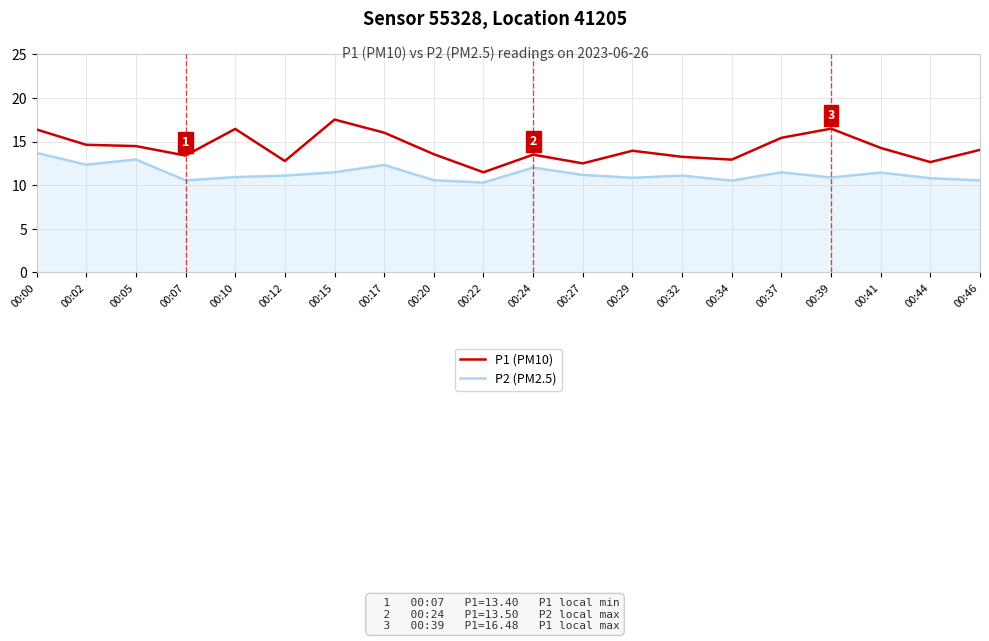

At which category is the sum across all series the highest?

00:00